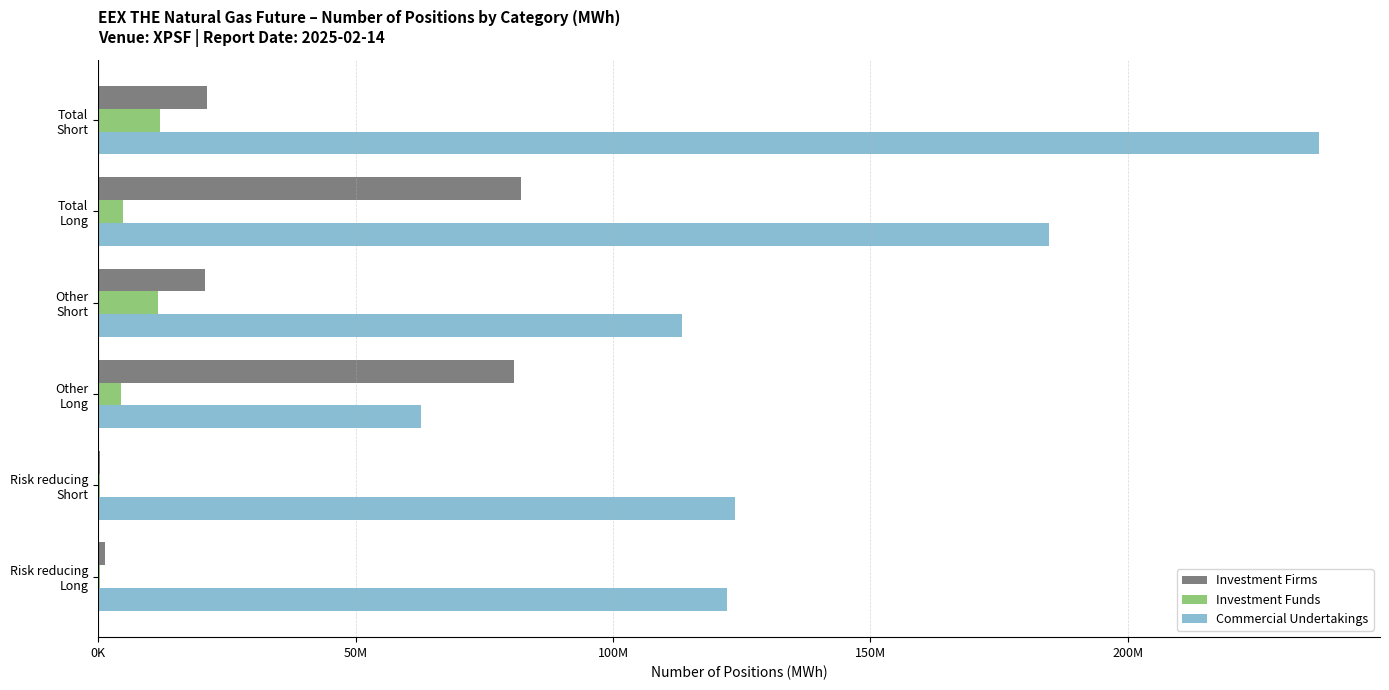

What are all the series names shown in the legend?

Investment Firms, Investment Funds, Commercial Undertakings